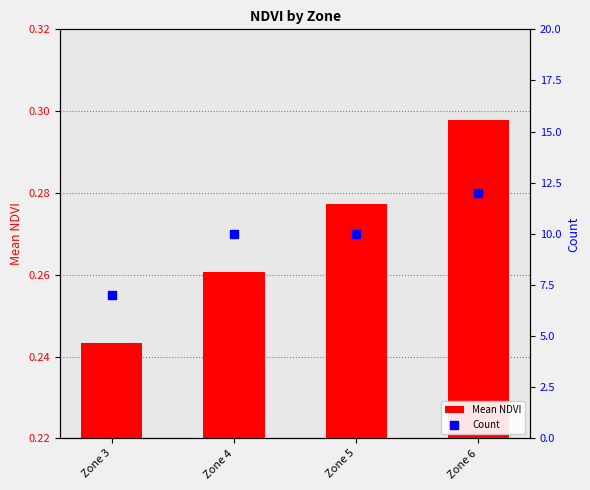

At which category is the sum across all series the highest?

Zone 6